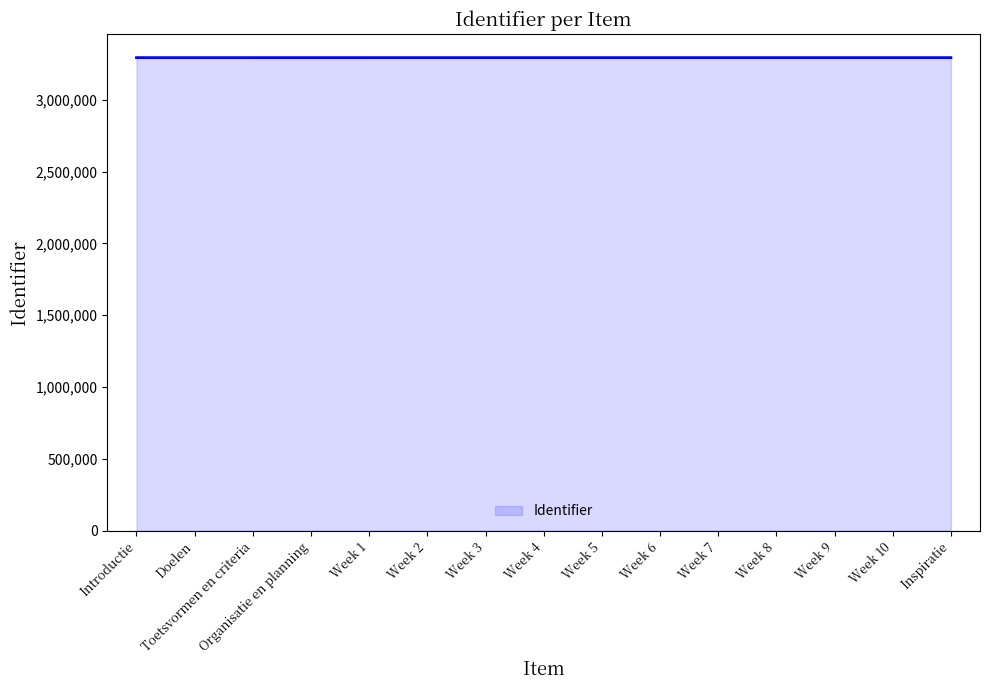

Approximately how many times larger is the value at Week 10 compared to Week 6?

1.0